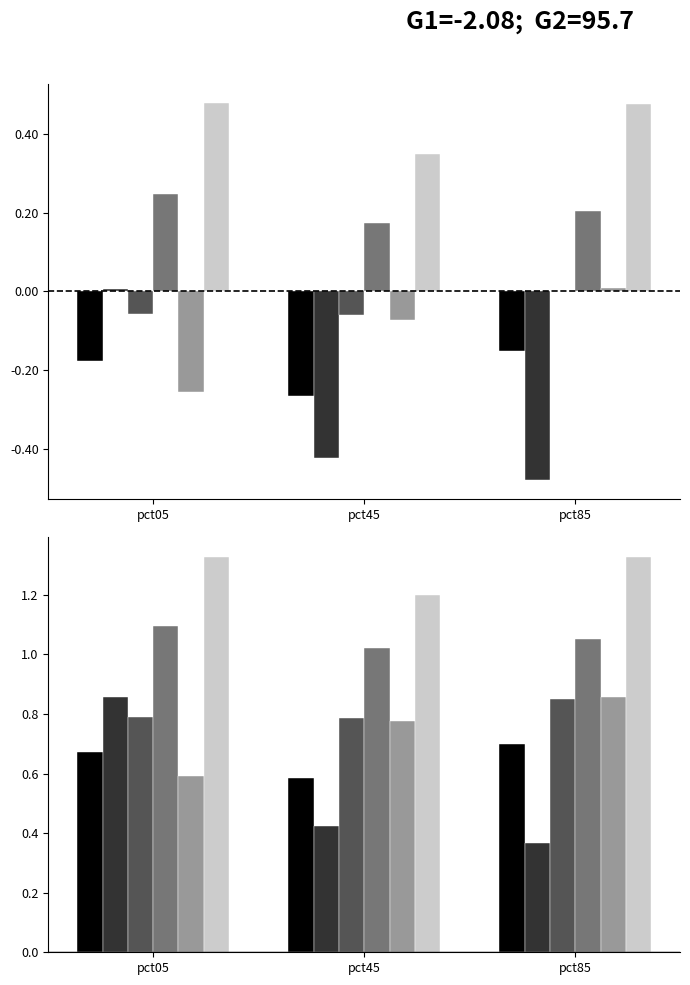

The value of May at pct05 is 0.6. True or false?

True